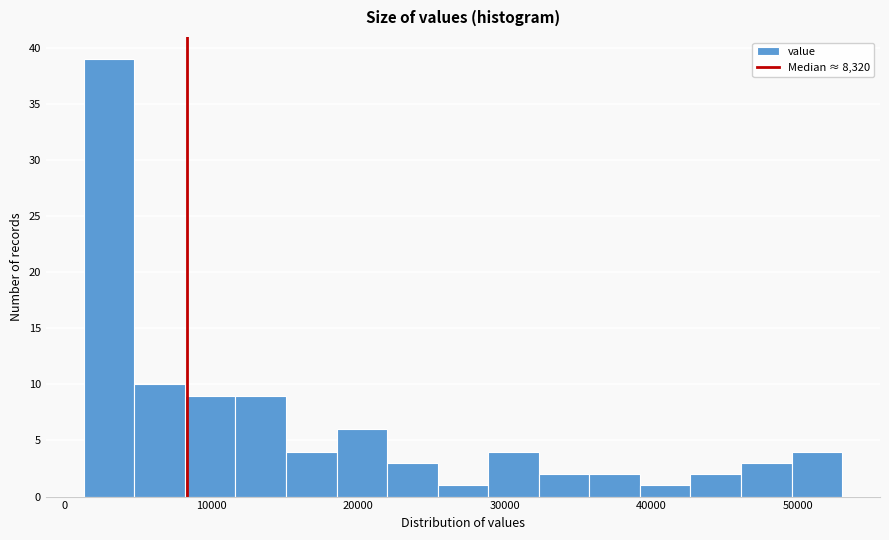

Read against the x-axis, roughly where is the centre of the tallest bar?

3000